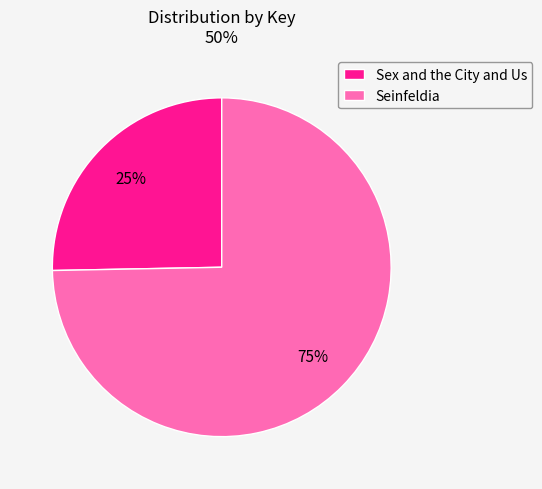

Do Seinfeldia and Sex and the City and Us together represent more than half of the pie?

Yes